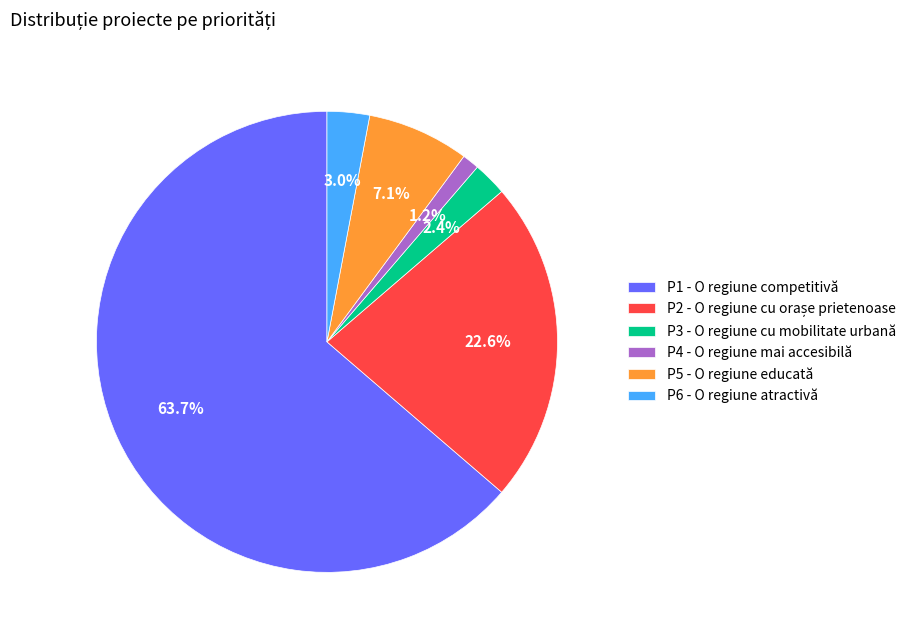

Count the number of slices in the pie.

6